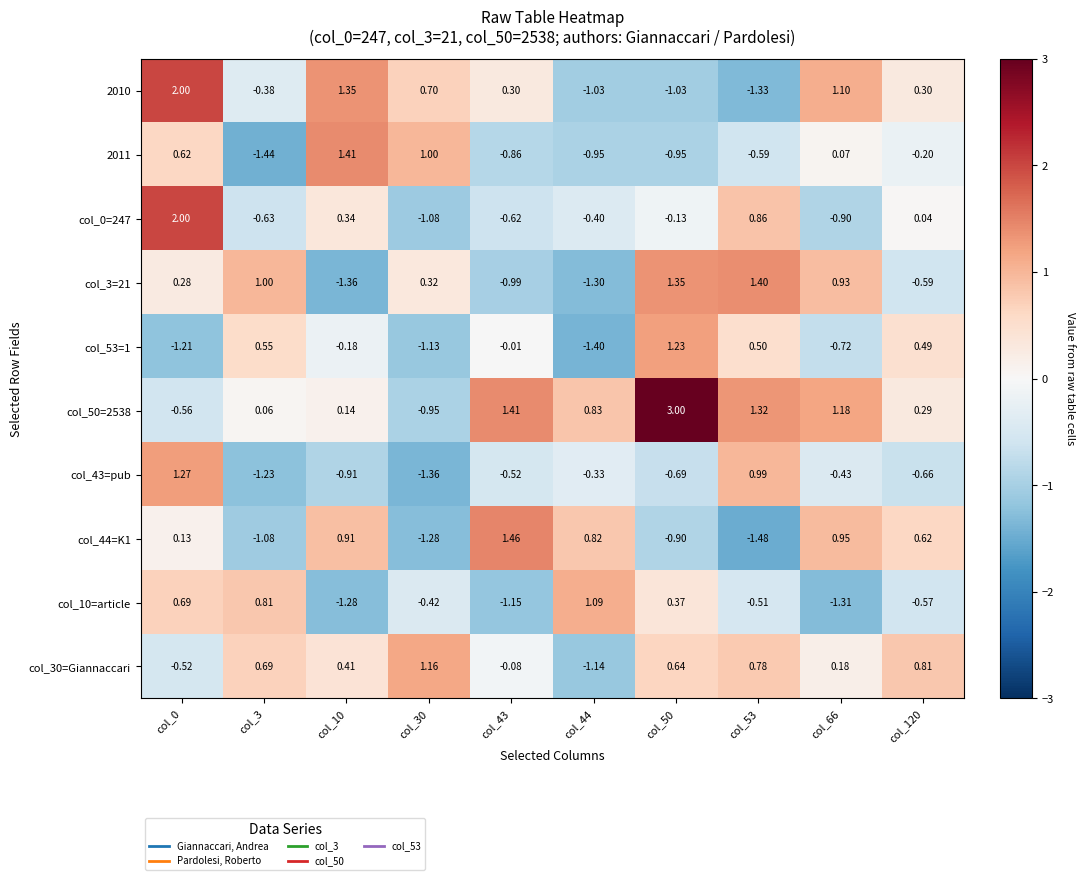

How many series are shown in this chart?

10